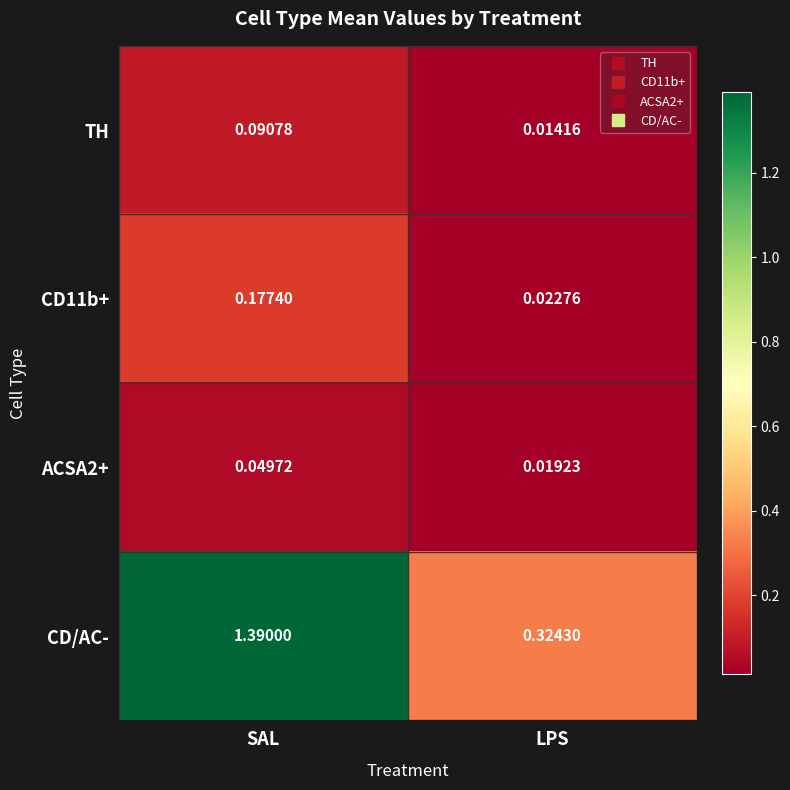

At which label does TH reach its minimum?

LPS